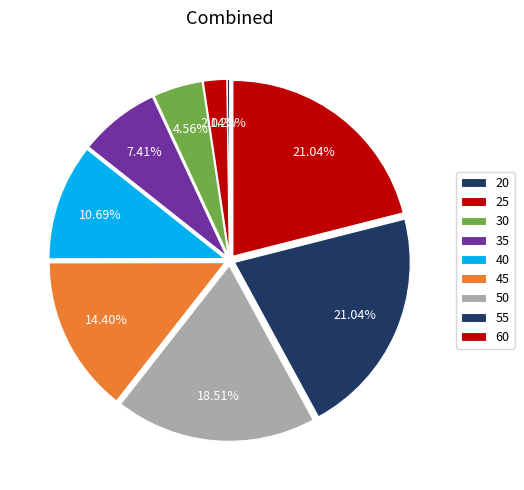

Rank the categories by value from lowest to highest.

20, 25, 30, 35, 40, 45, 50, 55, 60